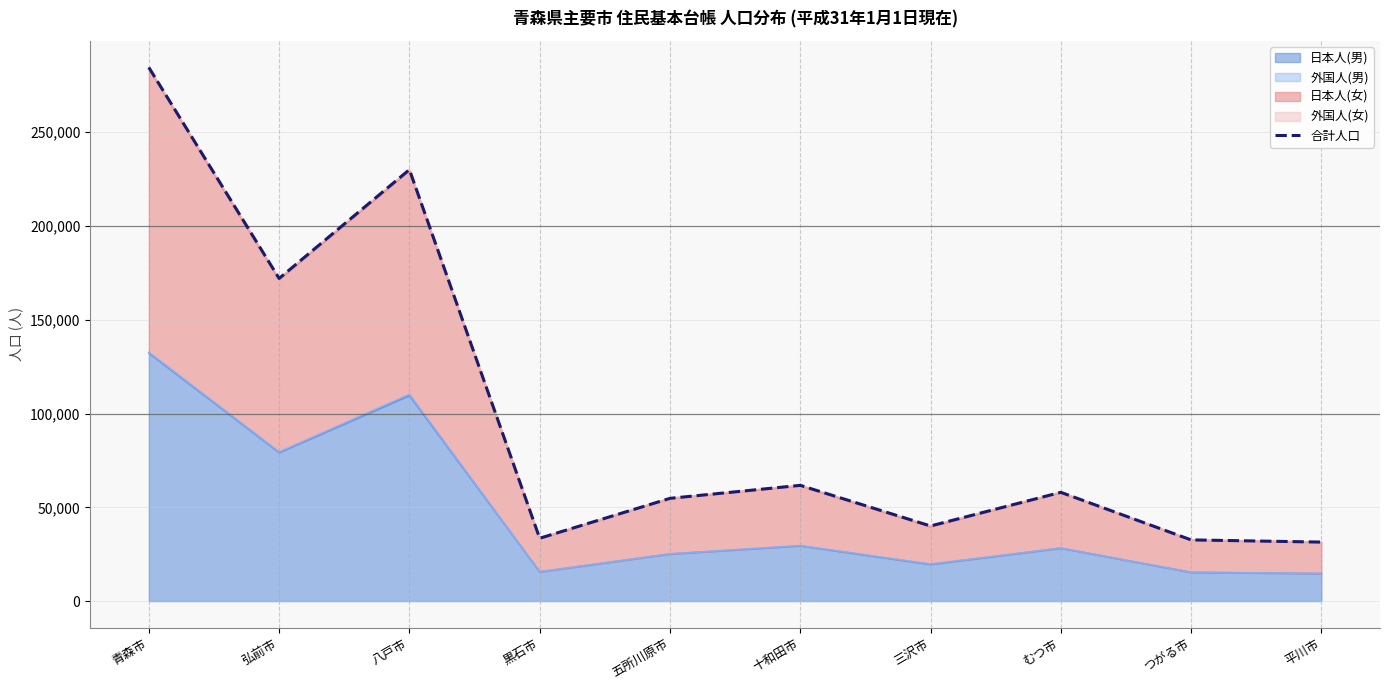

What is the minimum value shown in the chart?

31458